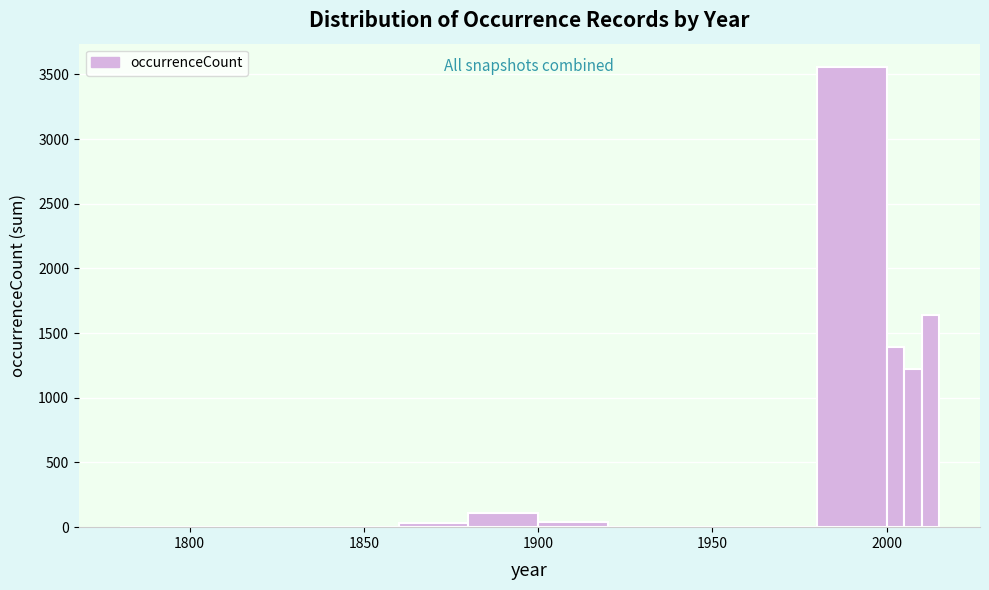

Read against the x-axis, roughly where is the centre of the tallest bar?

1990